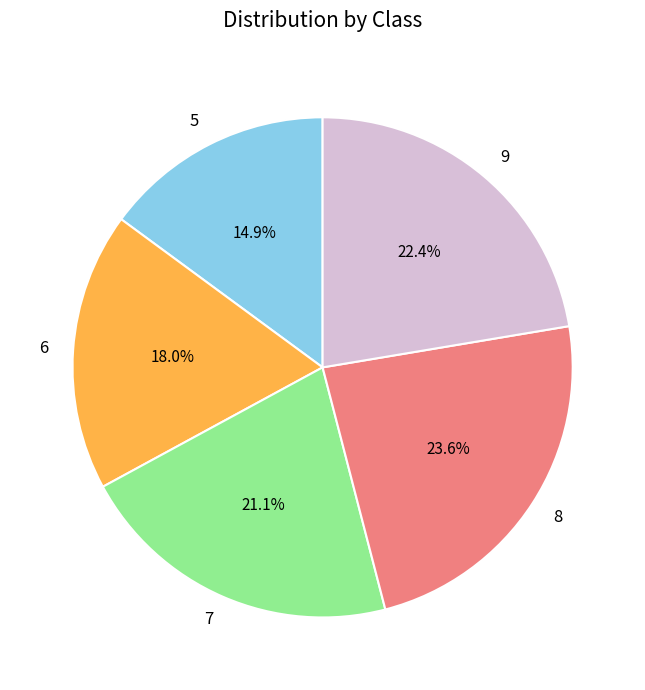

Combined, do 6 and 9 account for over 50%?

No